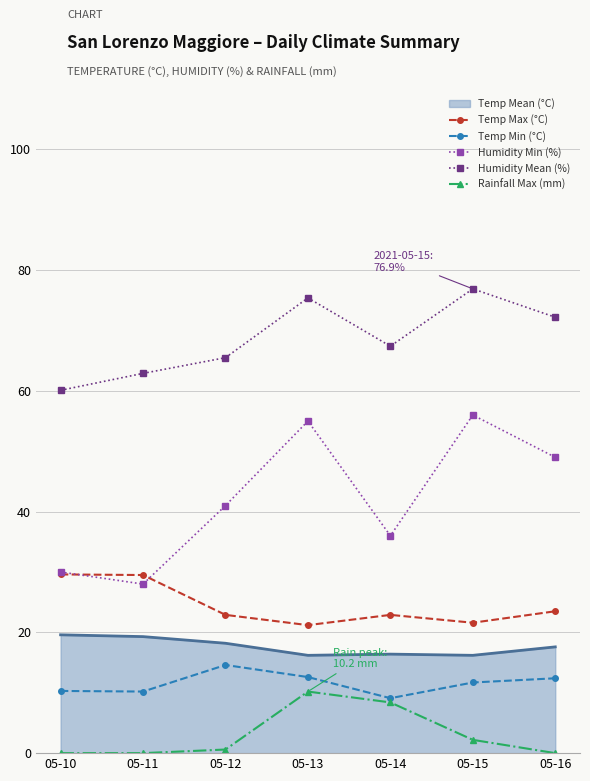

Which series has the largest total across all categories?

Humidity Mean (%)